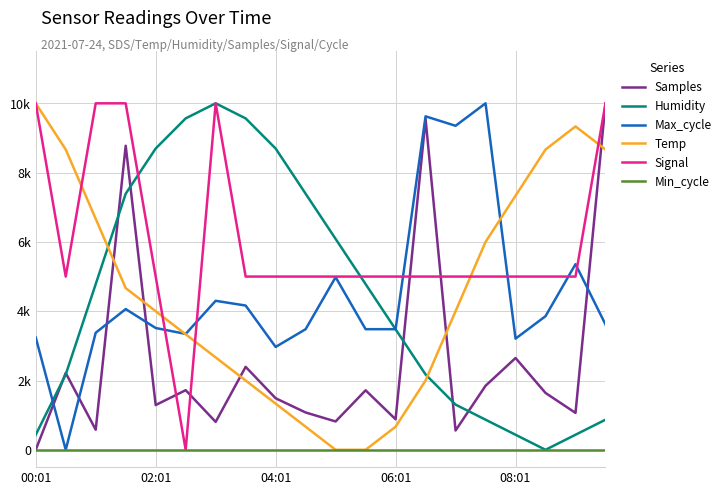

What are all the series names shown in the legend?

Samples, Humidity, Max_cycle, Temp, Signal, Min_cycle